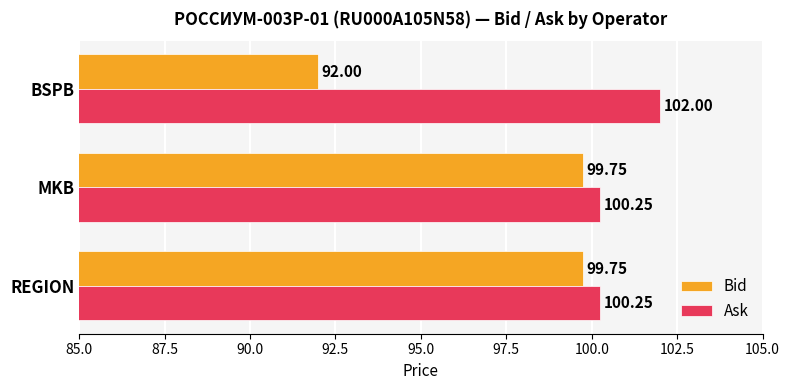

At which label does Ask reach its peak?

BSPB